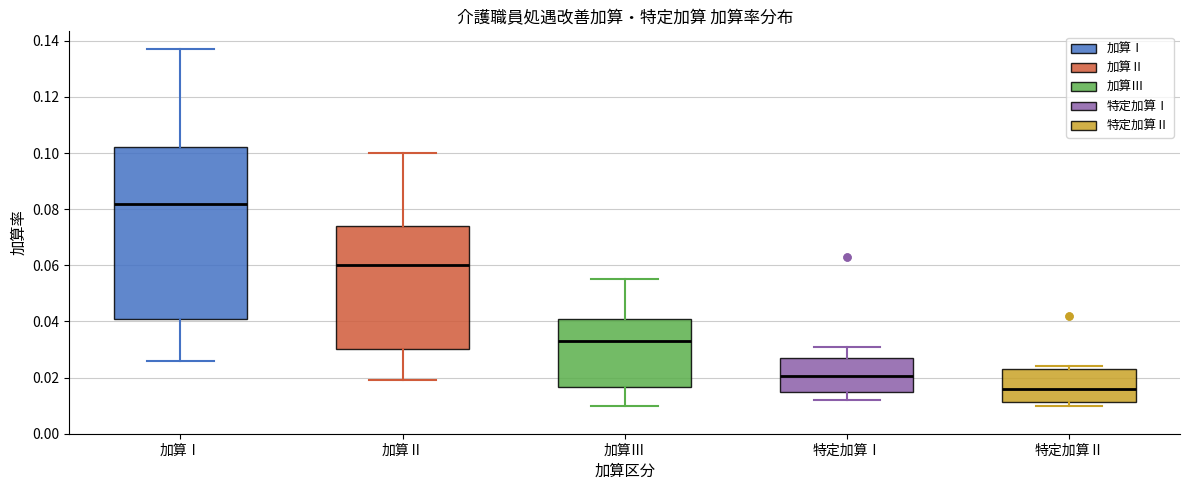

Reading left to right, read every box against the y-axis: the position of its median line, the range the box covers, and the ends of its whiskers. The values are not printed on the chart, so give them approximately, as read against the axis.

加算Ⅰ: median 0.082, box 0.042 to 0.102, whiskers 0.026 to 0.138
加算Ⅱ: median 0.060, box 0.030 to 0.074, whiskers 0.020 to 0.100
加算Ⅲ: median 0.034, box 0.016 to 0.042, whiskers 0.010 to 0.056
特定加算Ⅰ: median 0.020, box 0.016 to 0.028, whiskers 0.012 to 0.032
特定加算Ⅱ: median 0.016, box 0.012 to 0.024, whiskers 0.010 to 0.024 (just above the box's upper edge)